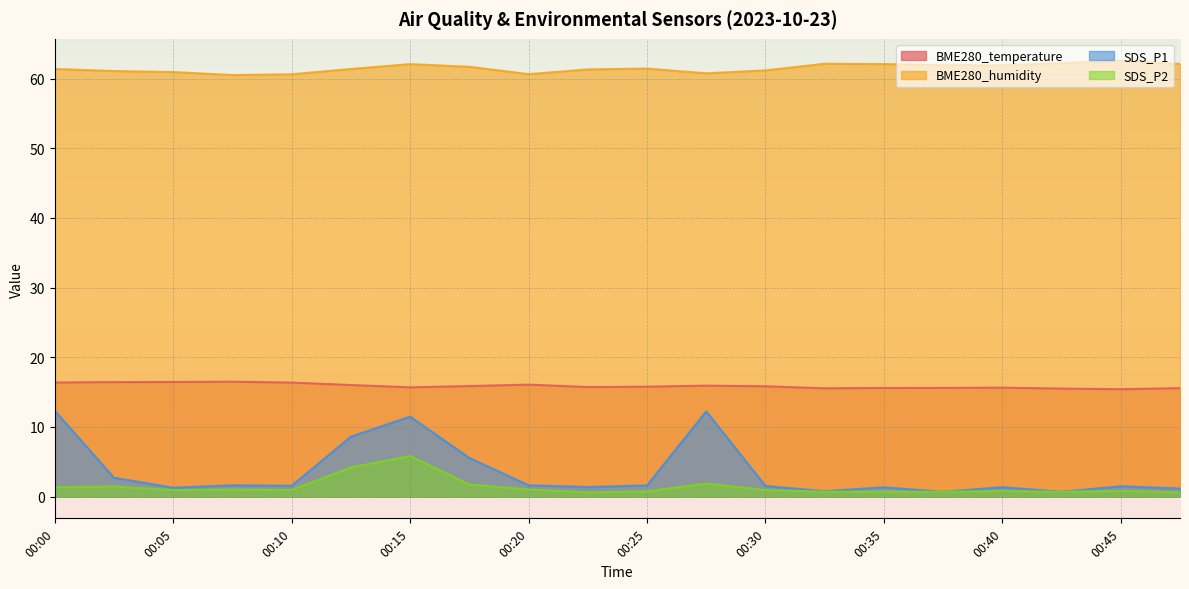

What is the minimum value shown in the chart?

0.6